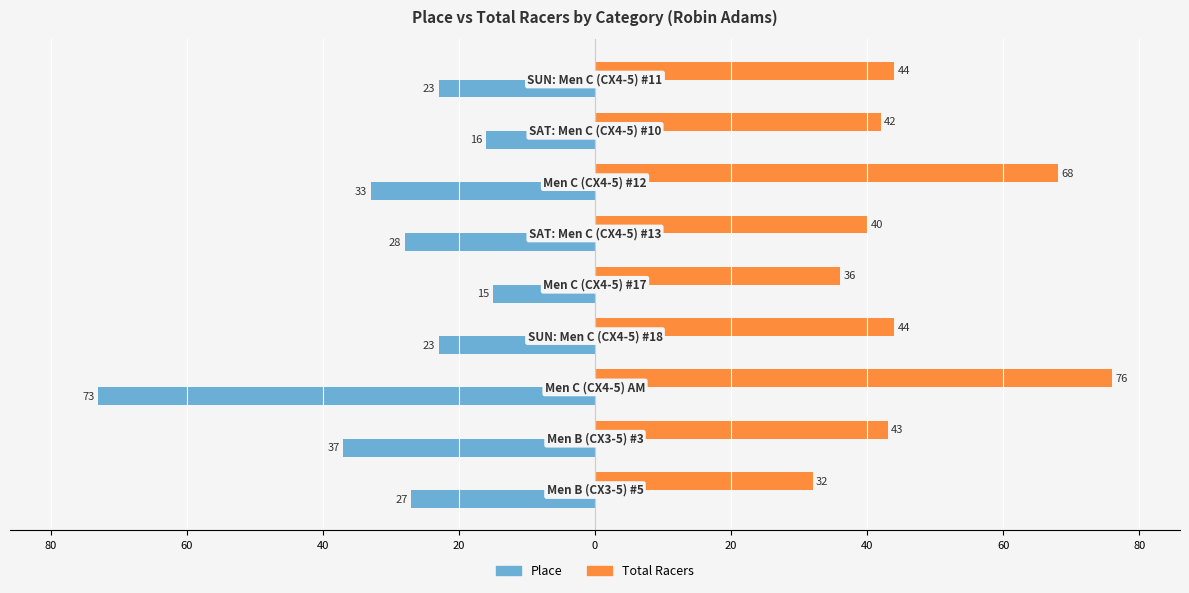

Reading left to right, transcribe all the data shown in this chart.

Place: -27	-37	-73	-23	-15	-28	-33	-16	-23
Total Racers: 32	43	76	44	36	40	68	42	44